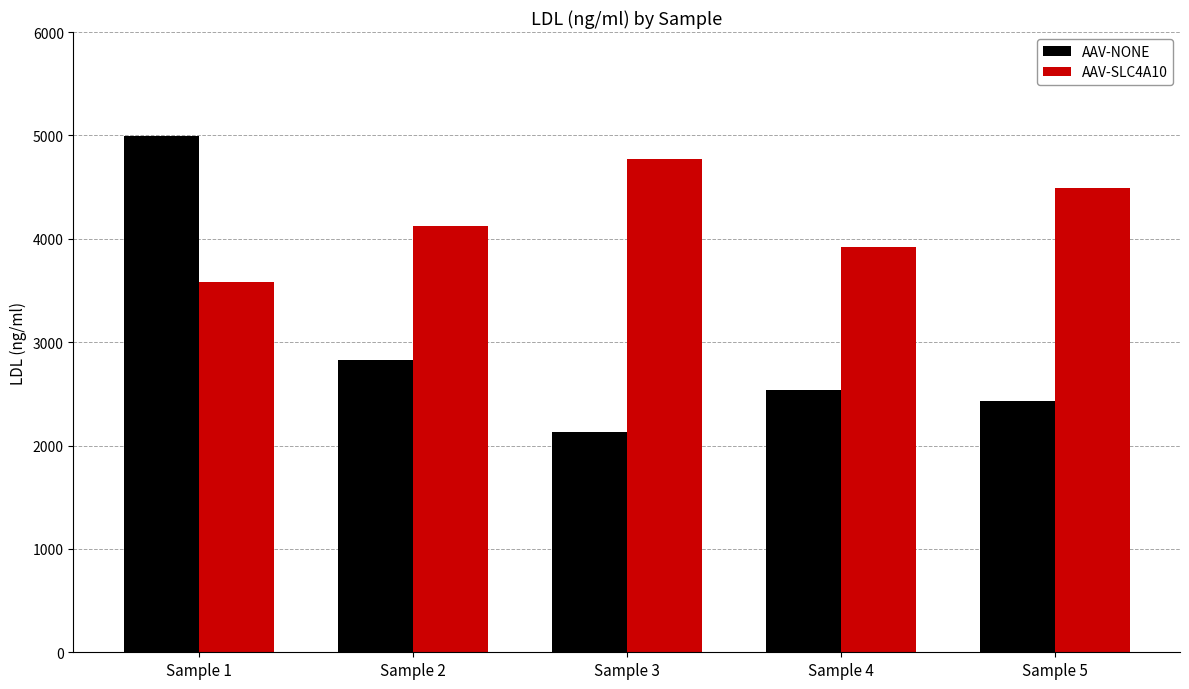

What is the sum of the AAV-SLC4A10 values at Sample 2 and Sample 1?

7711.1